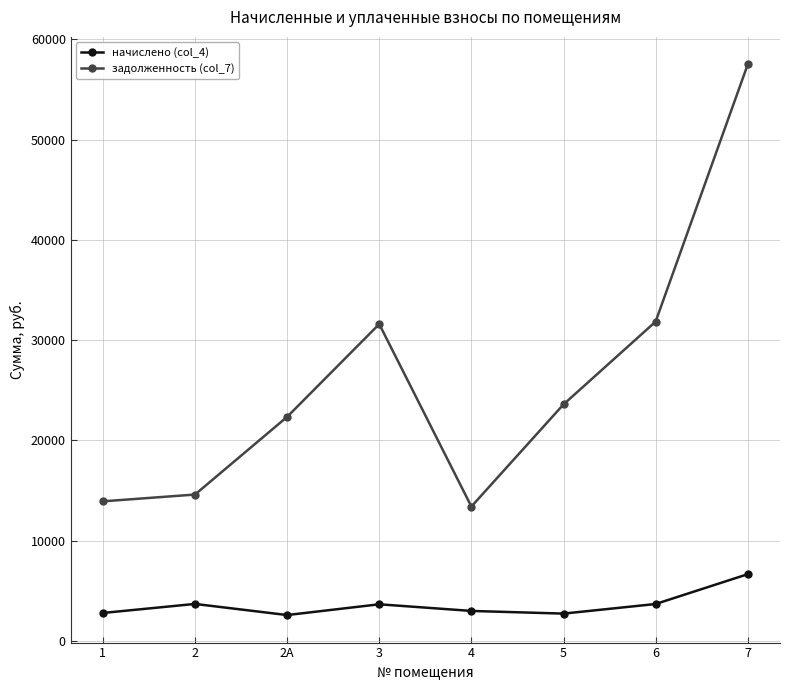

Is this an area chart (filled region under the line)?

No